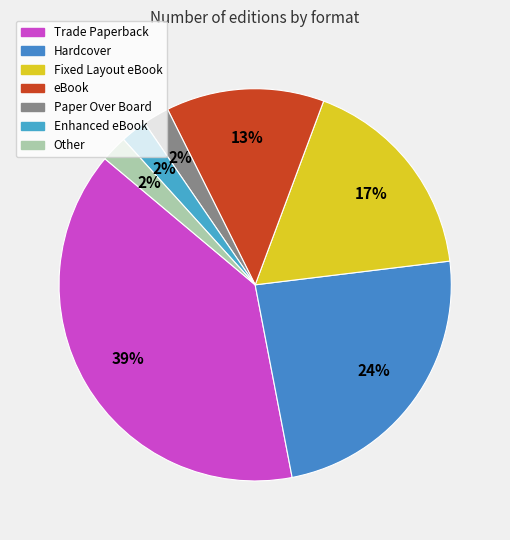

Which category has the biggest portion of the pie?

Trade Paperback